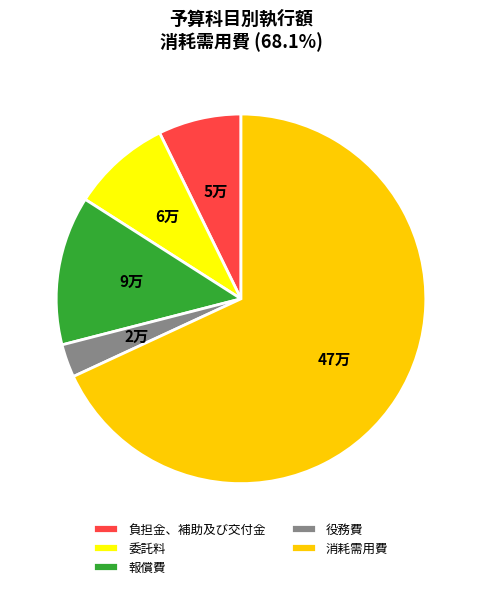

Is 負担金、補助及び交付金 the majority of the pie?

No